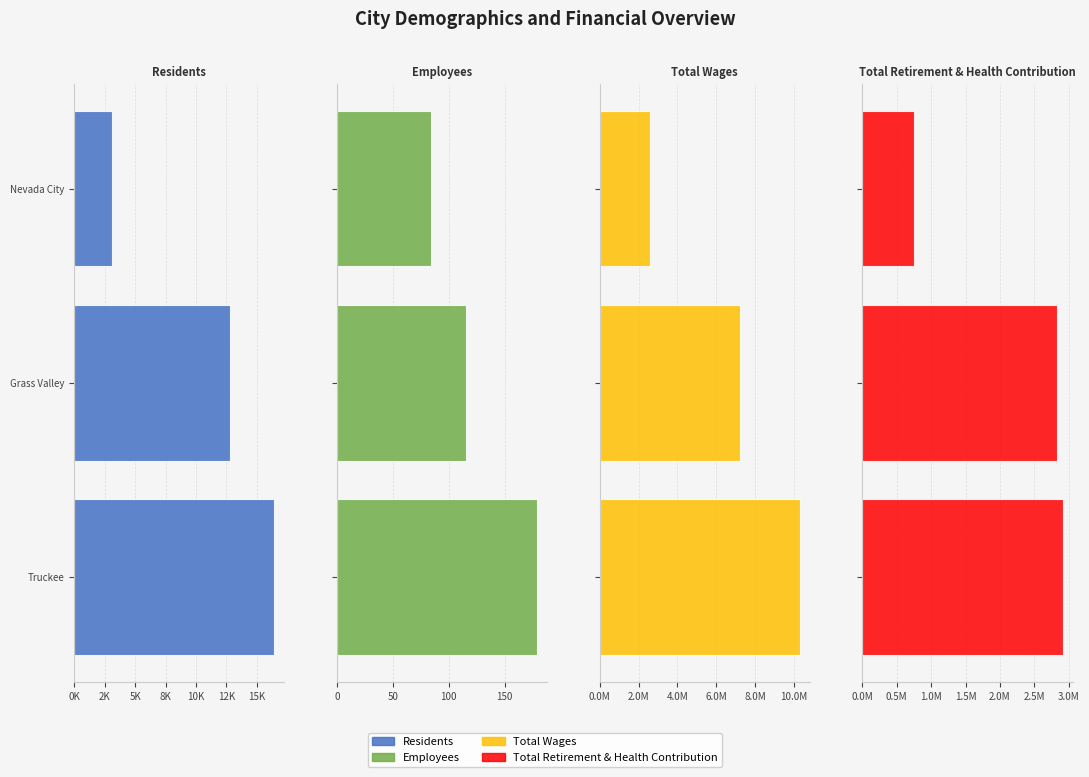

What position from the right is Grass Valley?

2